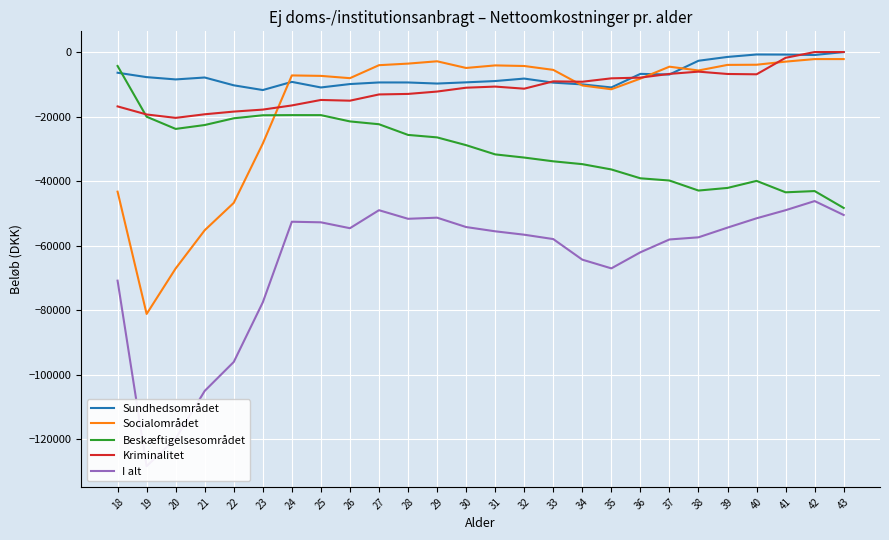

List the series in order of their peak value, lowest first.

I alt, Beskæftigelsesområdet, Socialområdet, Sundhedsområdet, Kriminalitet